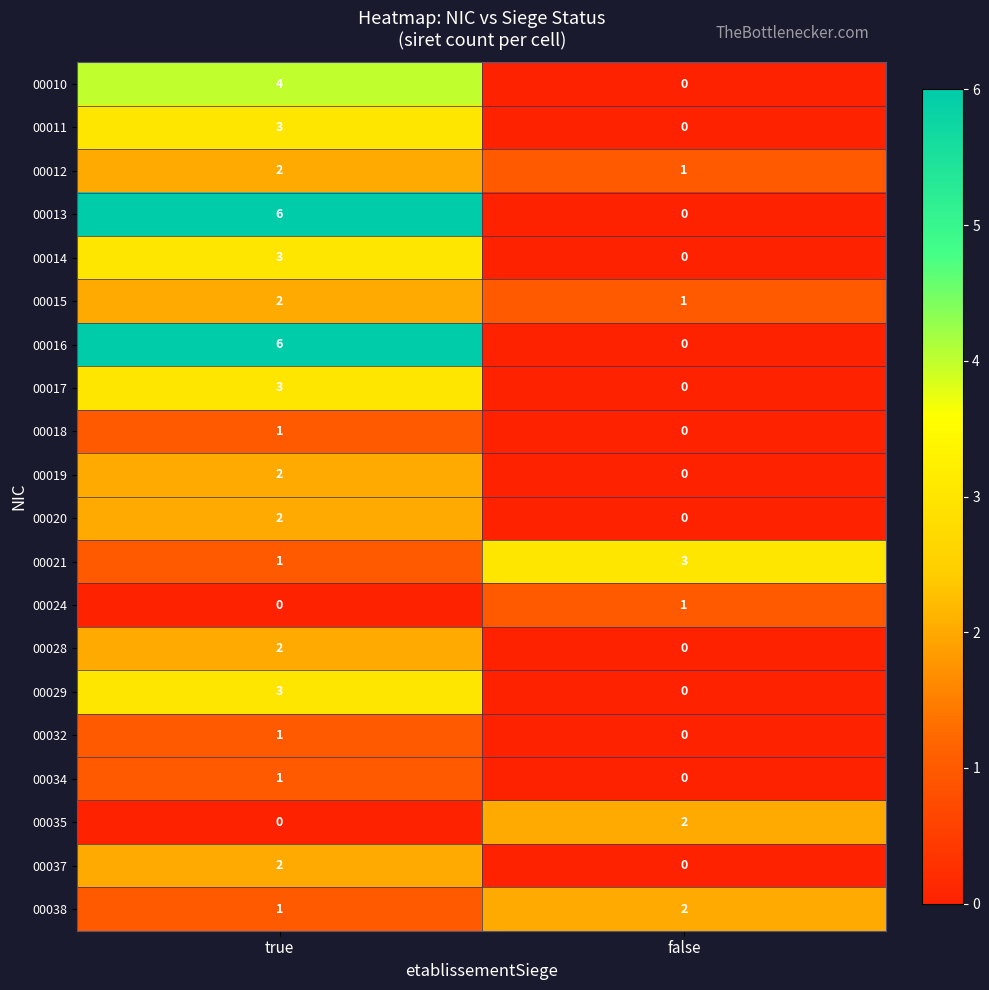

How many data points does each series have?

2